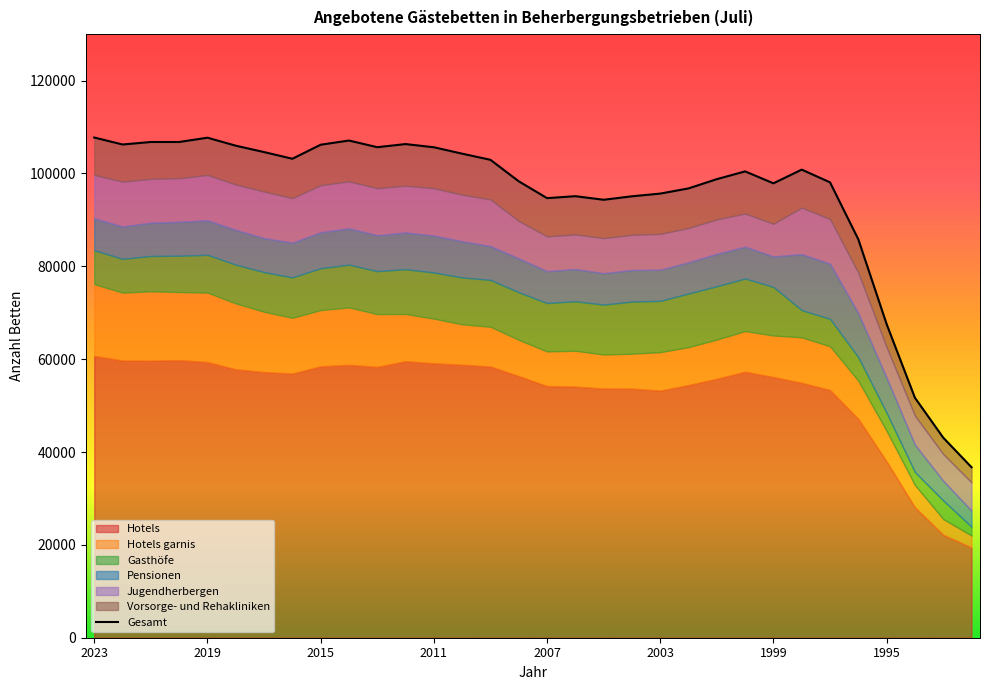

What is the value of the Pensionen point at the 24th from the left?

6849